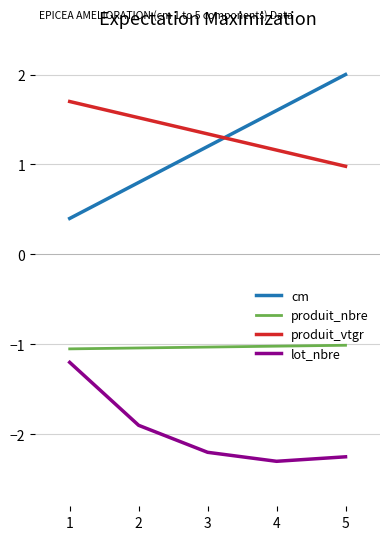

Which series changed the most between 1 and 5?

cm